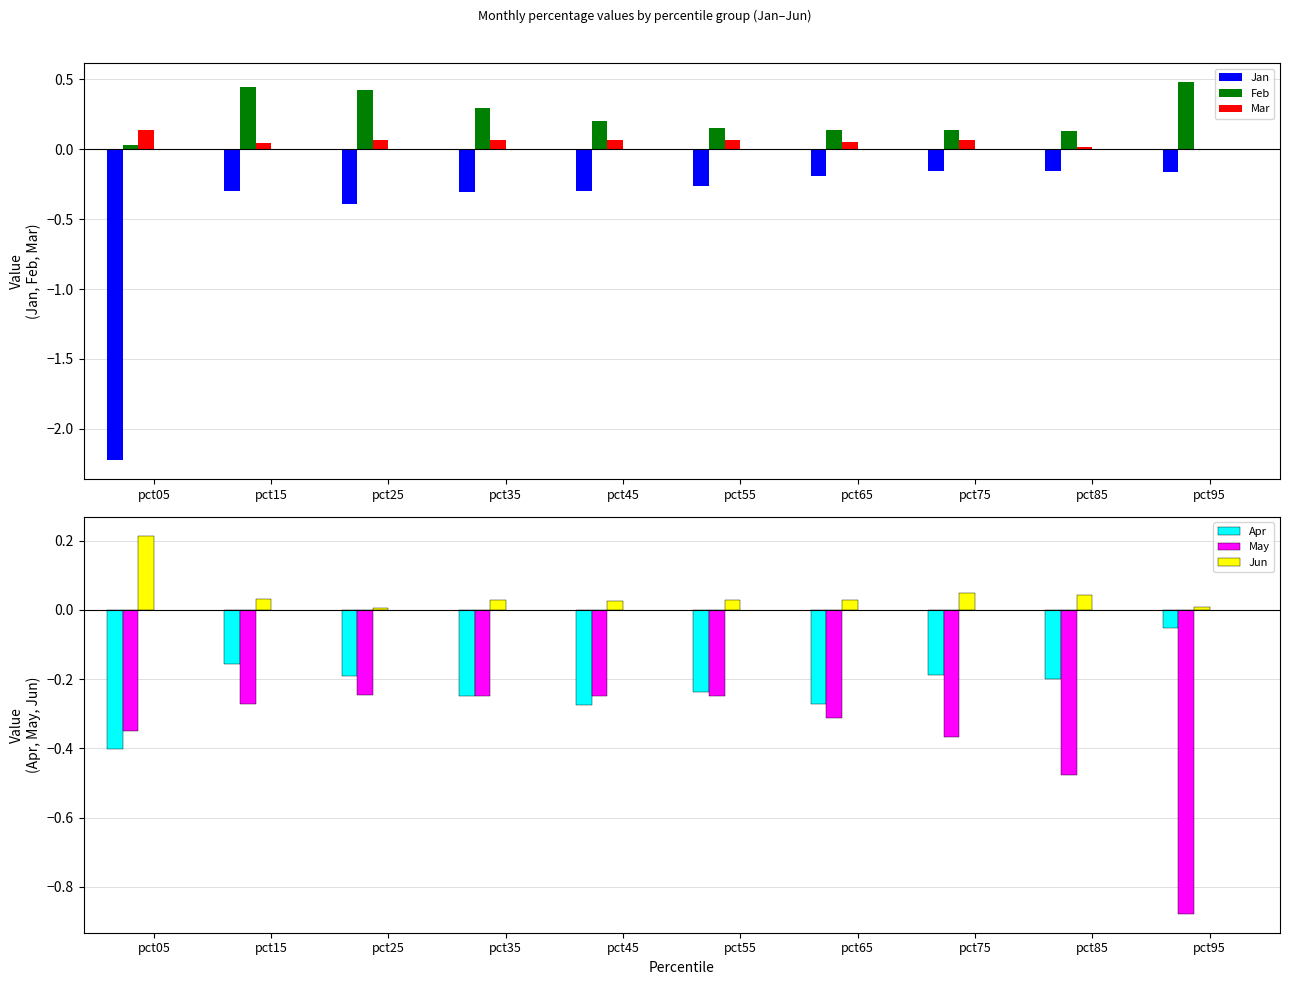

Which series changed the most between pct45 and pct55?

Feb